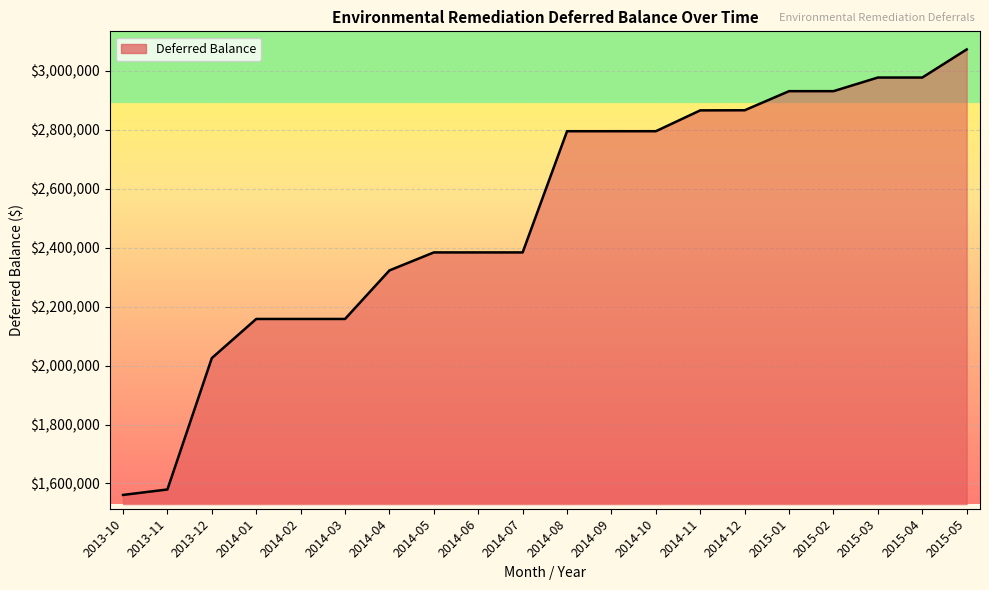

Which category has the highest value across all series?

2015-05